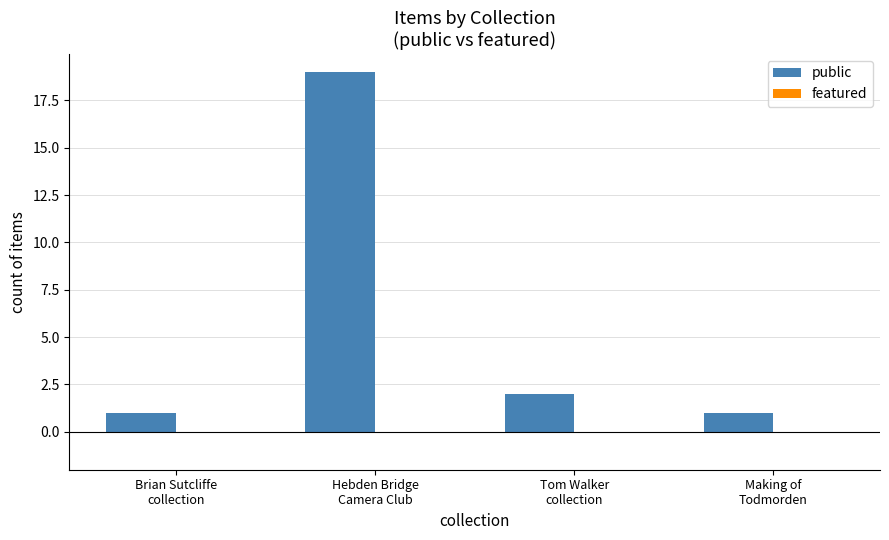

What is the value of the 4th bar from the left?

1